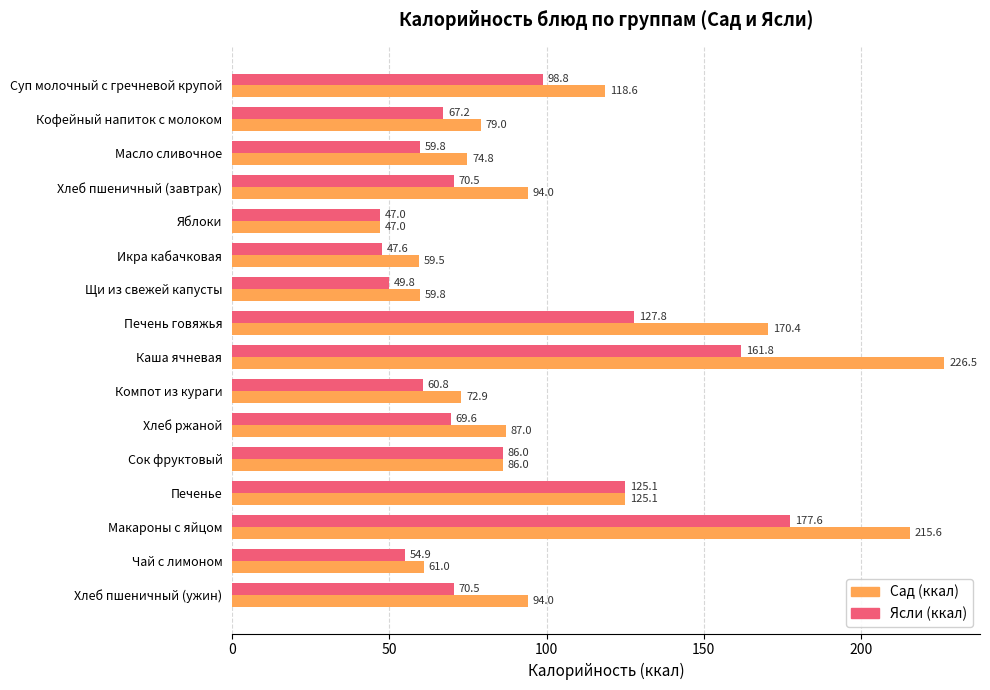

Is it true that Ясли (ккал) equals 92.2 at Масло сливочное?

False